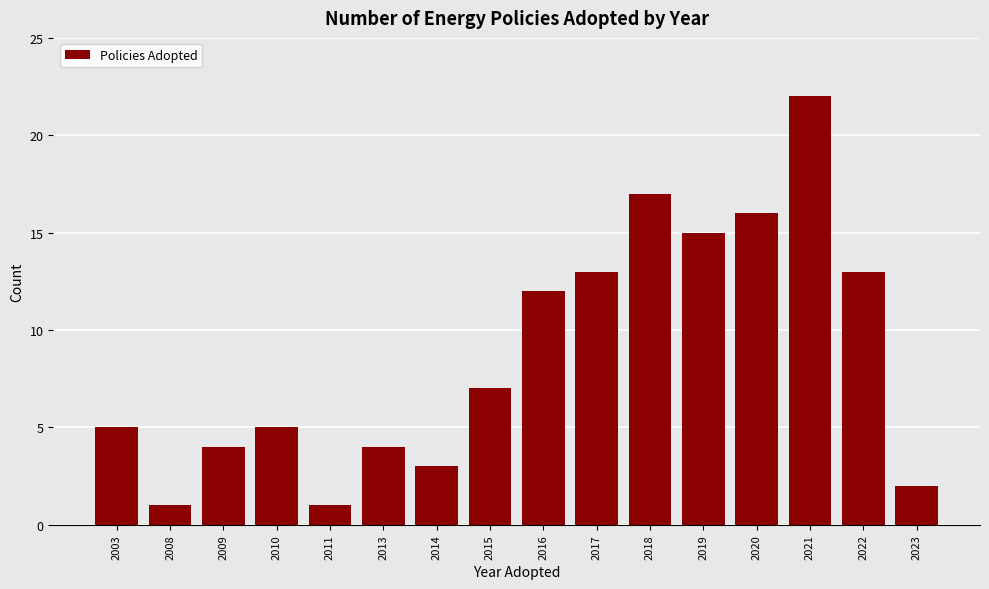

Reading right to left, extract all data points from this chart.

2	13	22	16	15	17	13	12	7	3	4	1	5	4	1	5